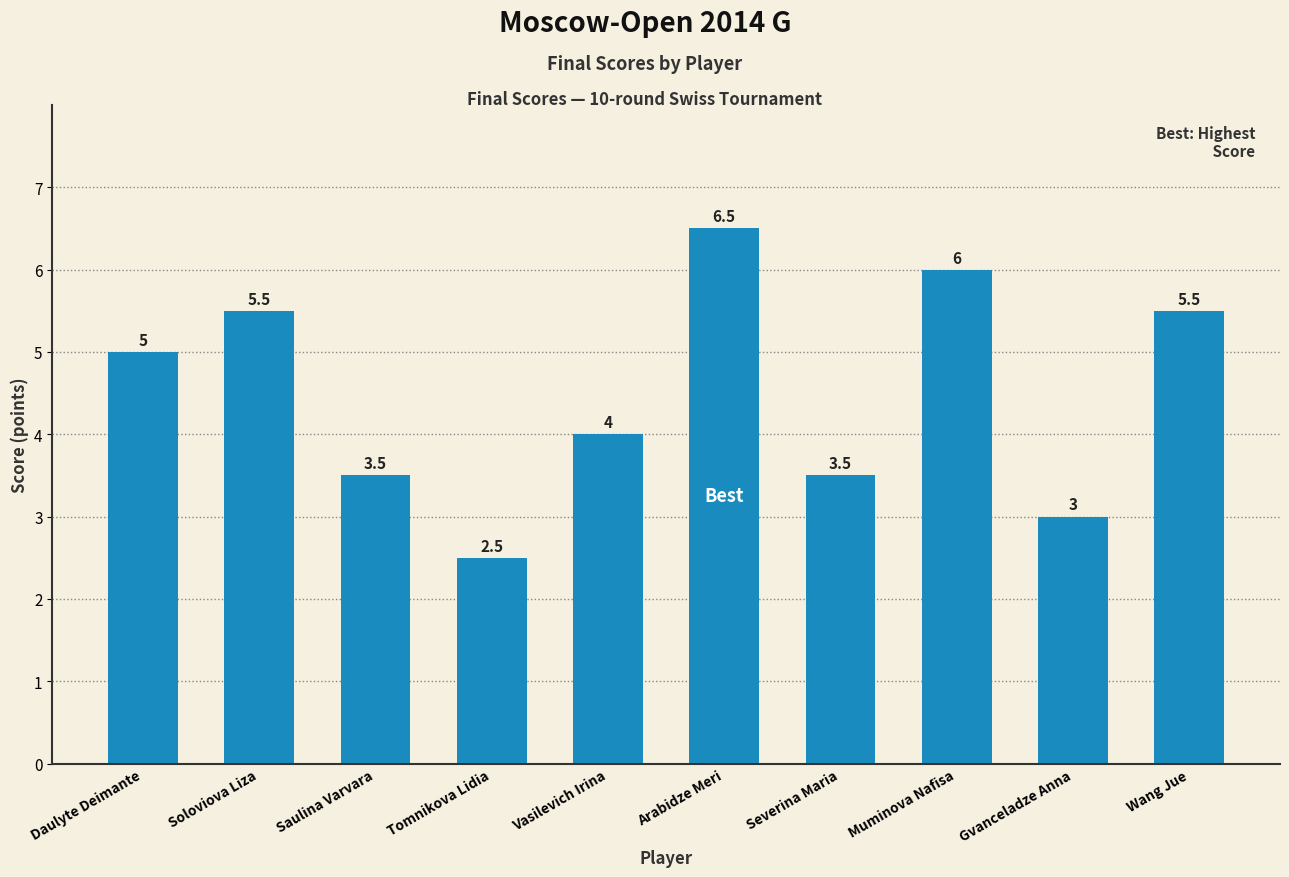

Reading right to left, list all the values displayed in this chart.

Wang Jue=5.5	Gvanceladze Anna=3.0	Muminova Nafisa=6.0	Severina Maria=3.5	Arabidze Meri=6.5	Vasilevich Irina=4.0	Tomnikova Lidia=2.5	Saulina Varvara=3.5	Soloviova Liza=5.5	Daulyte Deimante=5.0